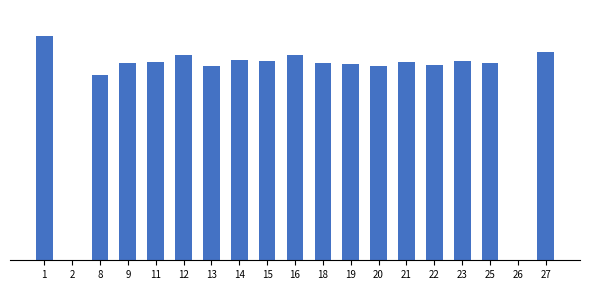

Are the bars horizontal?

No